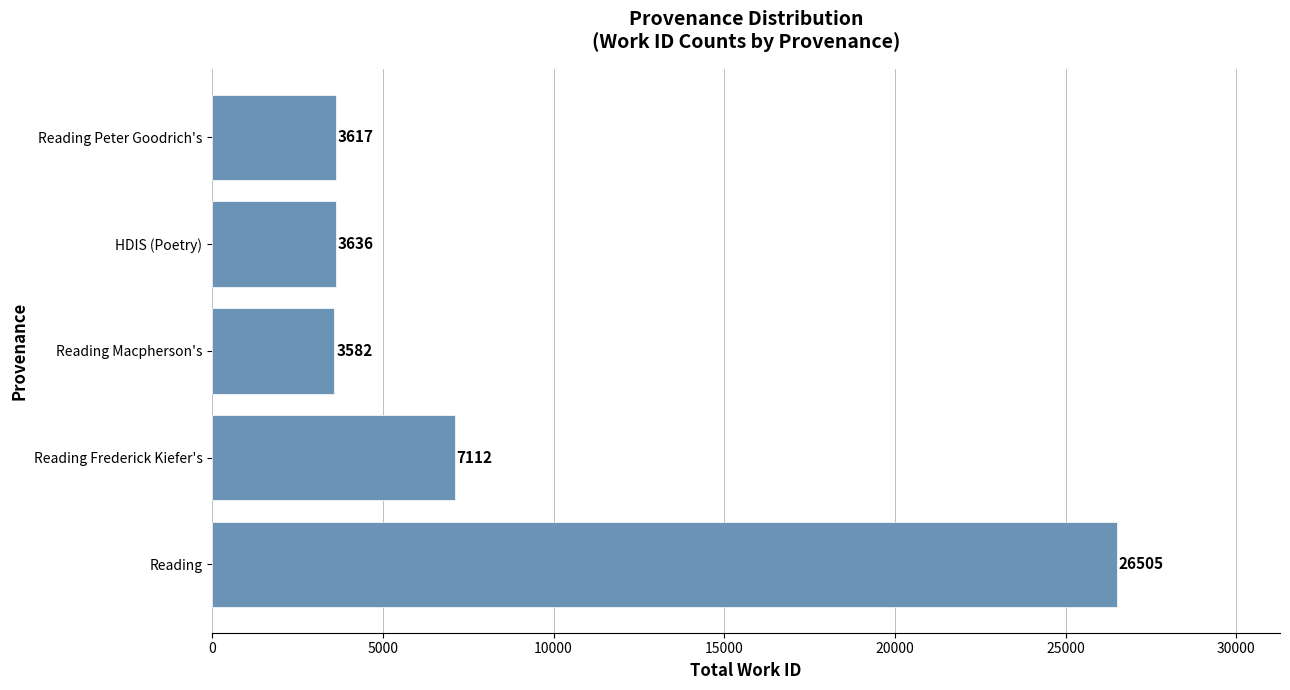

Does the chart contain stacked bars?

No